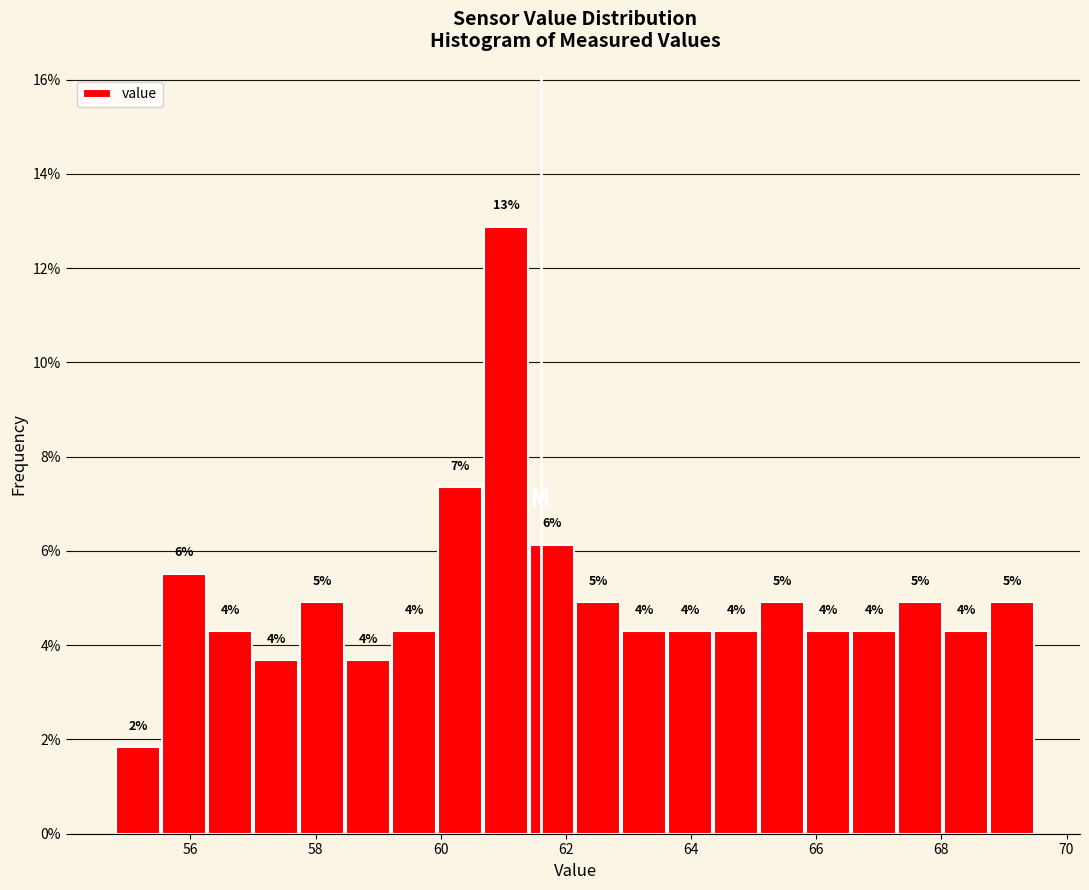

Read against the x-axis, roughly where is the centre of the tallest bar?

61.0